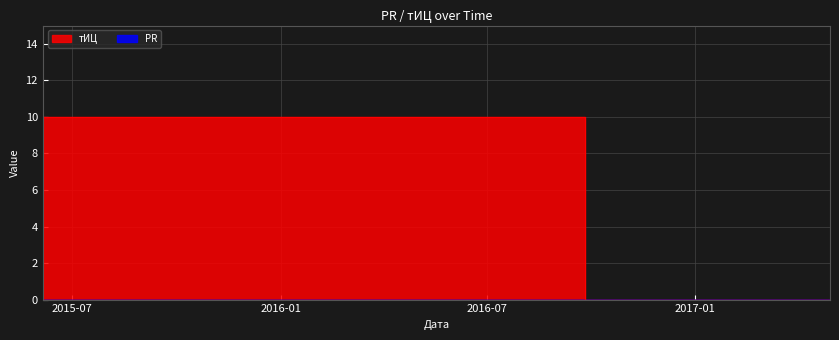

How many data points are above 0?

1